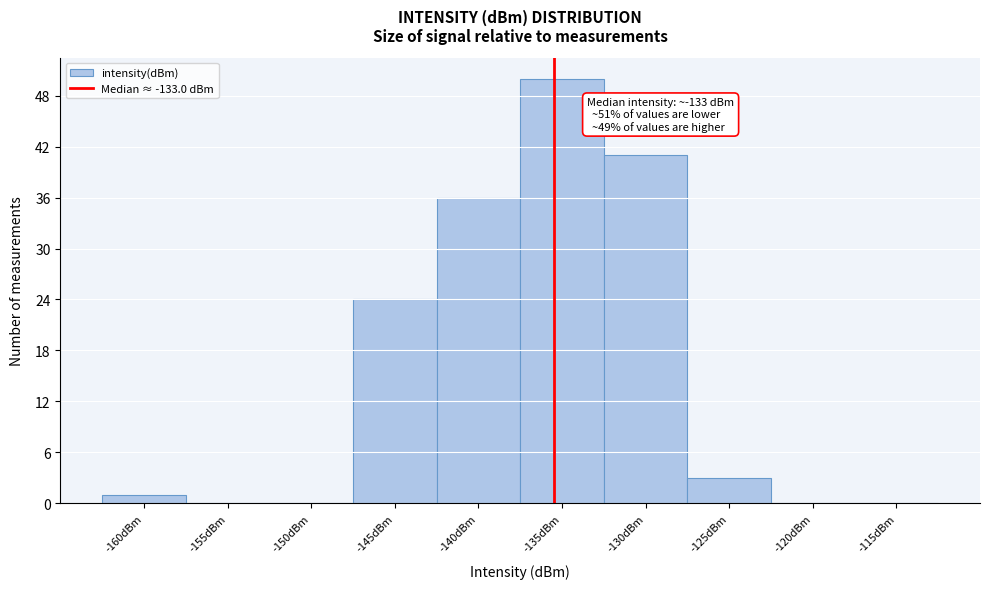

Reading left to right, list all the values displayed in this chart.

-160dBm=1	-155dBm=0	-150dBm=0	-145dBm=24	-140dBm=36	-135dBm=50	-130dBm=41	-125dBm=3	-120dBm=0	-115dBm=0